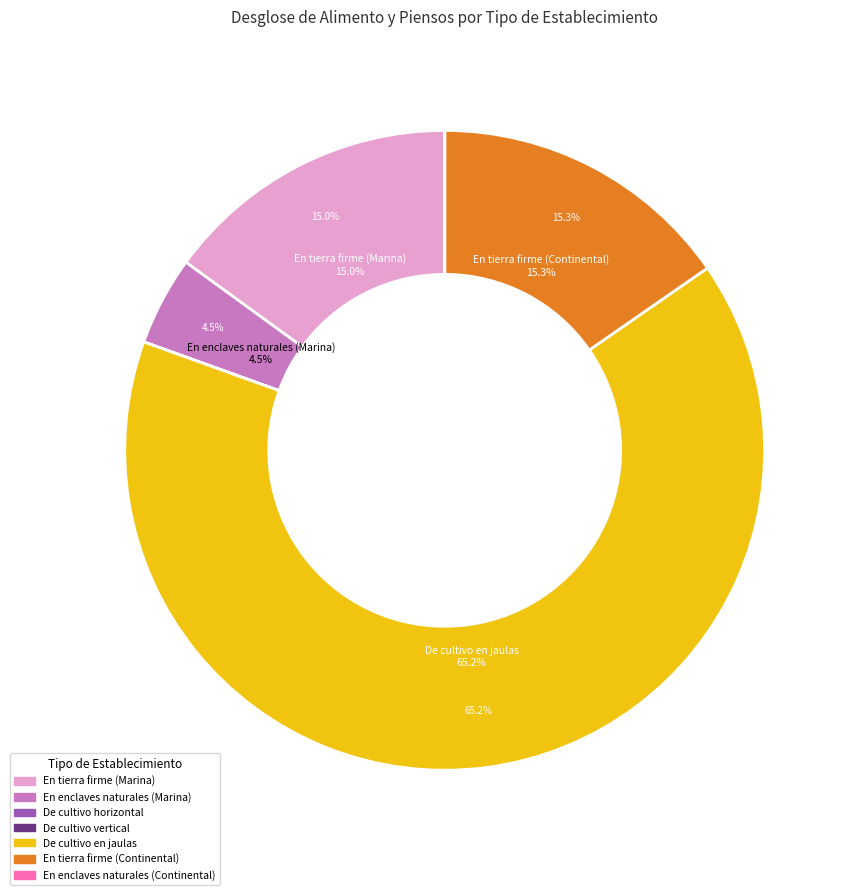

How many segments does this pie chart have?

7